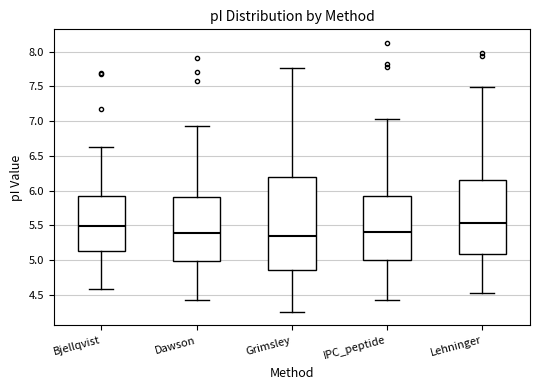

Comparing the boxes themselves (not the whiskers), which one is the tallest?

Grimsley